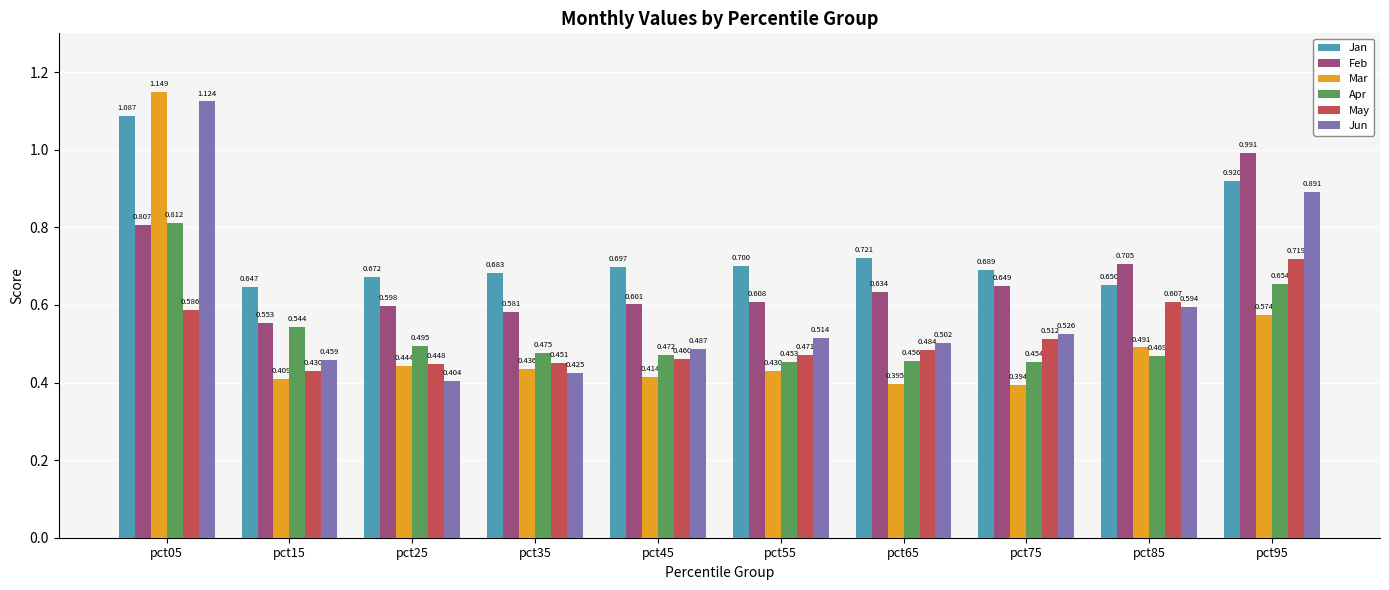

The value of May at pct65 is 0.5. True or false?

True